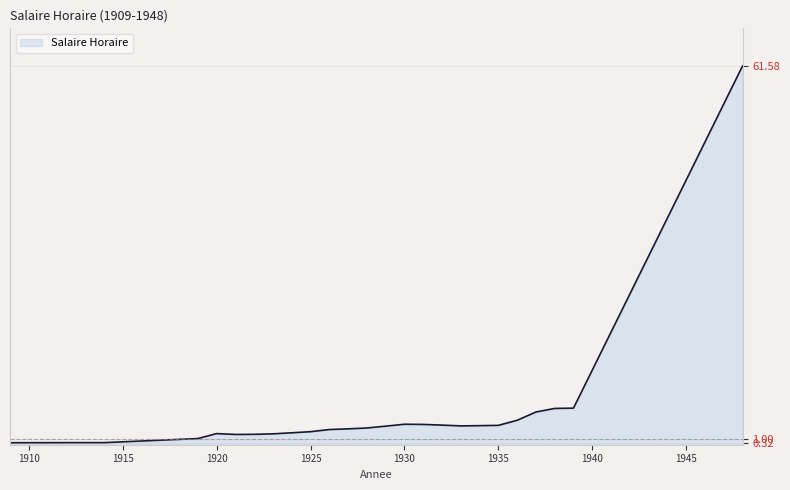

What is the maximum value shown in the chart?

61.6